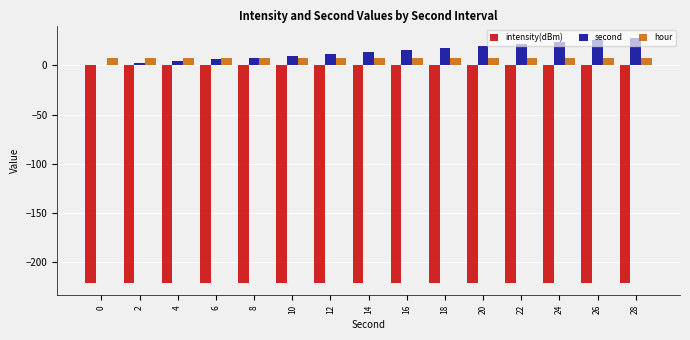

The value of second at 14 is 14.0. True or false?

True